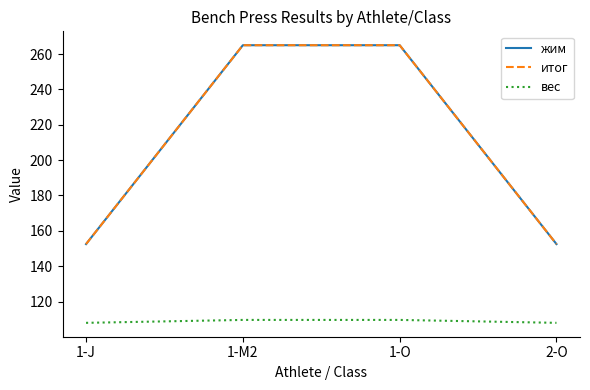

True or false: жим and итог intersect in this chart.

False